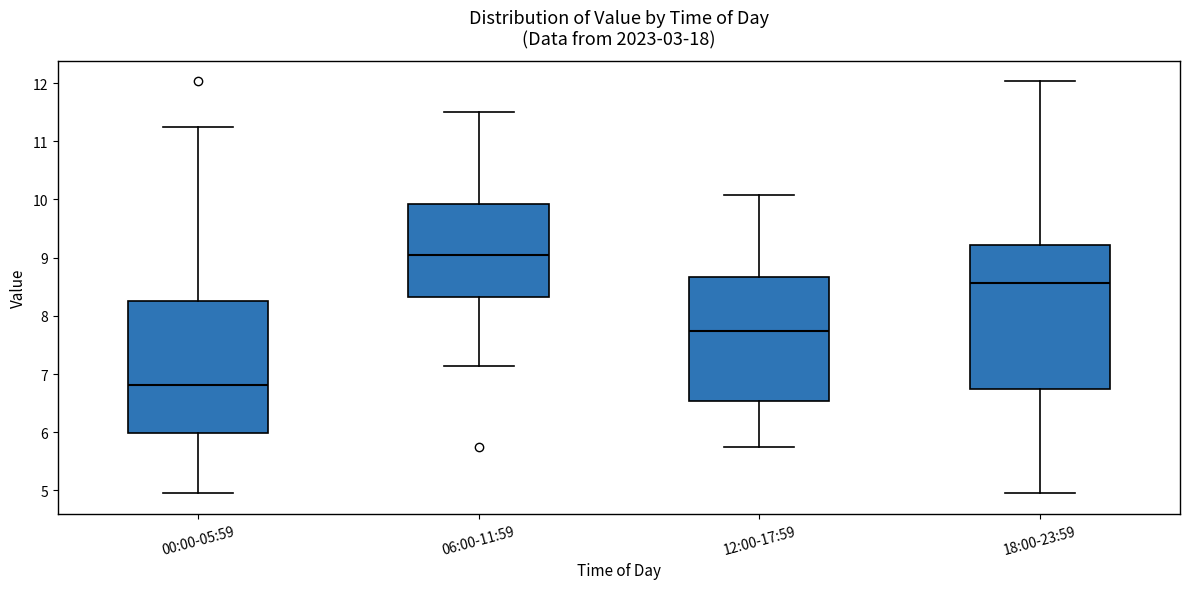

Where does the lower whisker of the box for 06:00-11:59 end on the y-axis? The values are not printed on the chart, so give them approximately, as read against the axis.

7.1